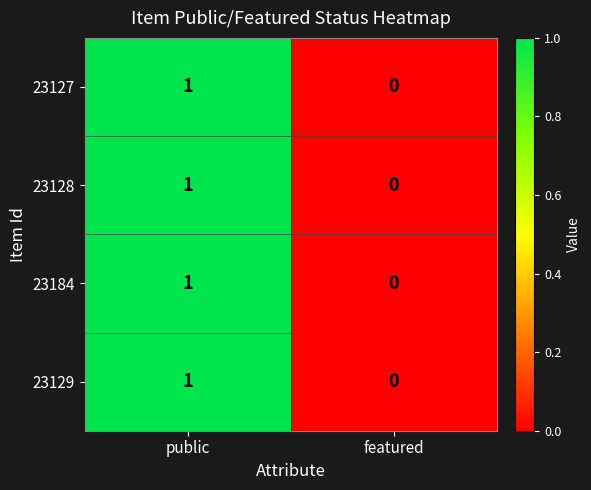

Which category has the lowest value across all series?

featured